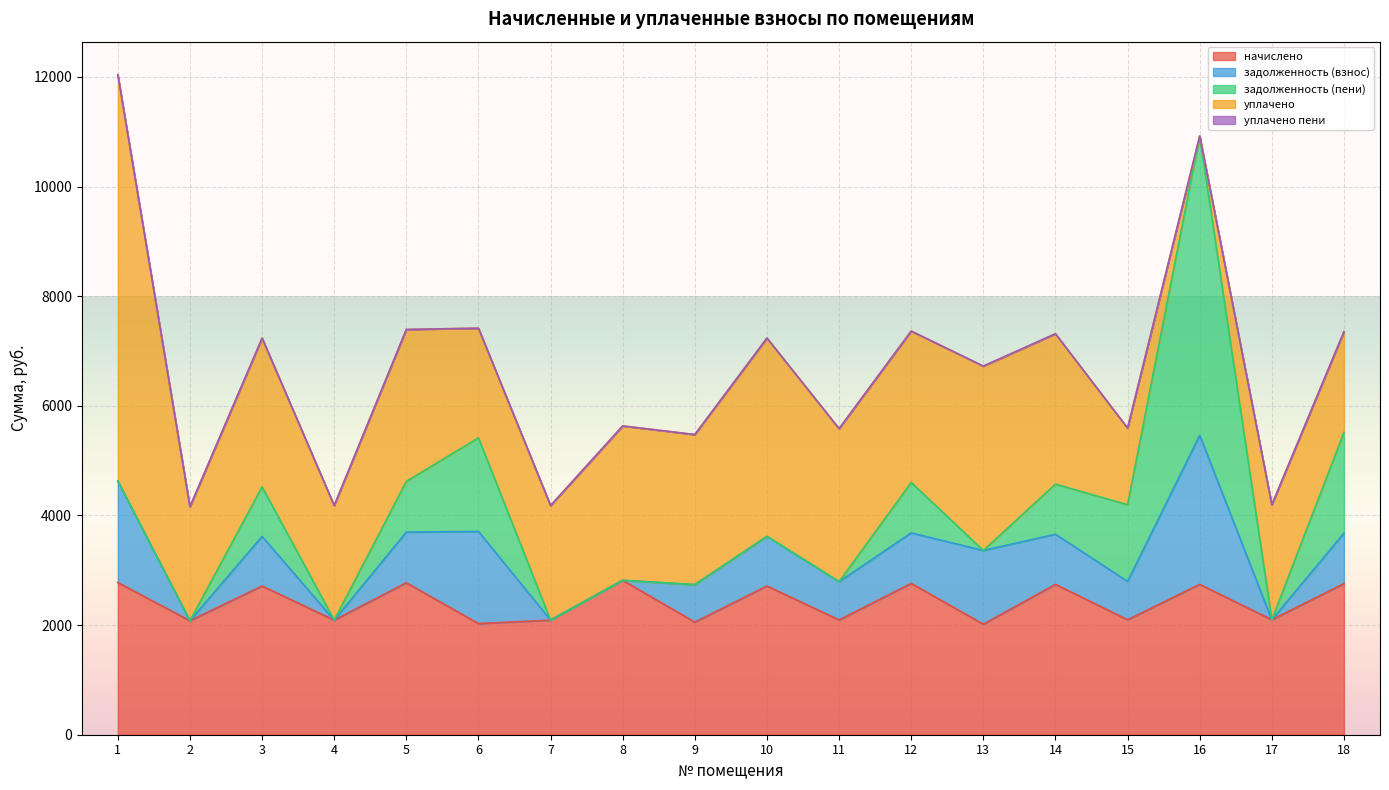

What is the total value across all series at 6?

7417.1